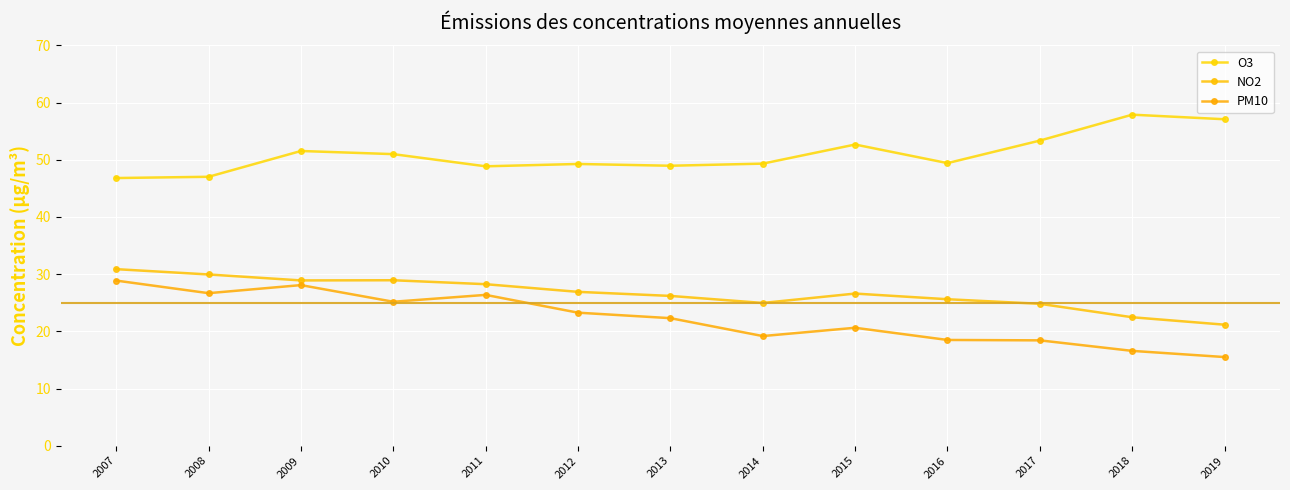

Count the number of data series in this chart.

3